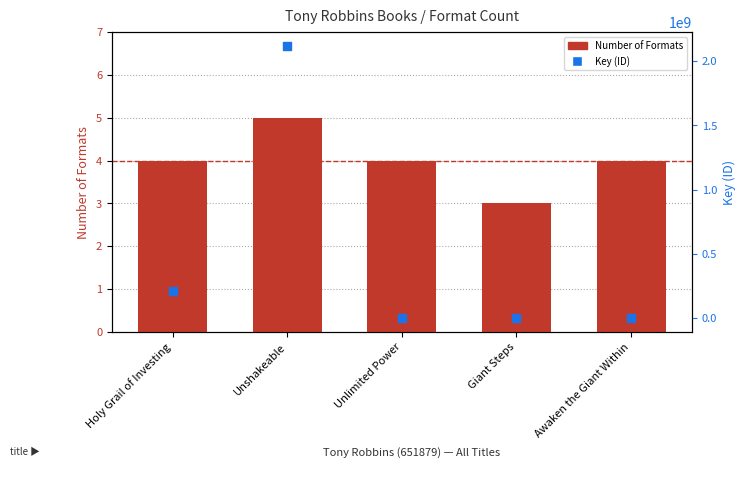

At which category is the sum across all series the highest?

Unshakeable